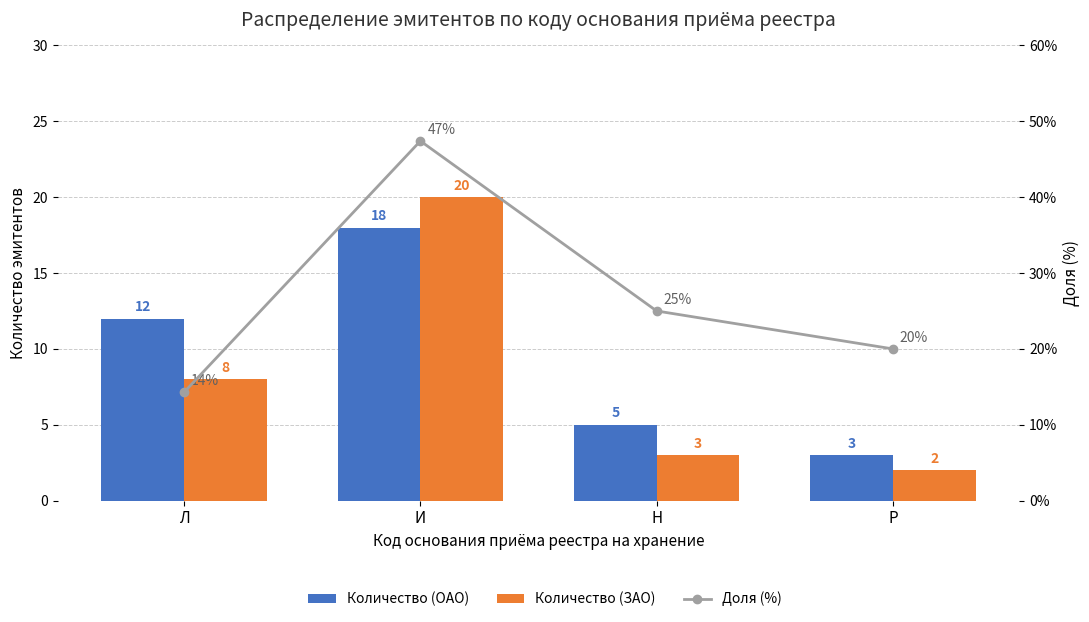

Reading left to right, list all the values displayed in this chart.

Количество (ОАО): Л=12.0	И=18.0	Н=5.0	Р=3.0
Количество (ЗАО): Л=8.0	И=20.0	Н=3.0	Р=2.0
Доля (%): Л=14.3	И=47.4	Н=25.0	Р=20.0